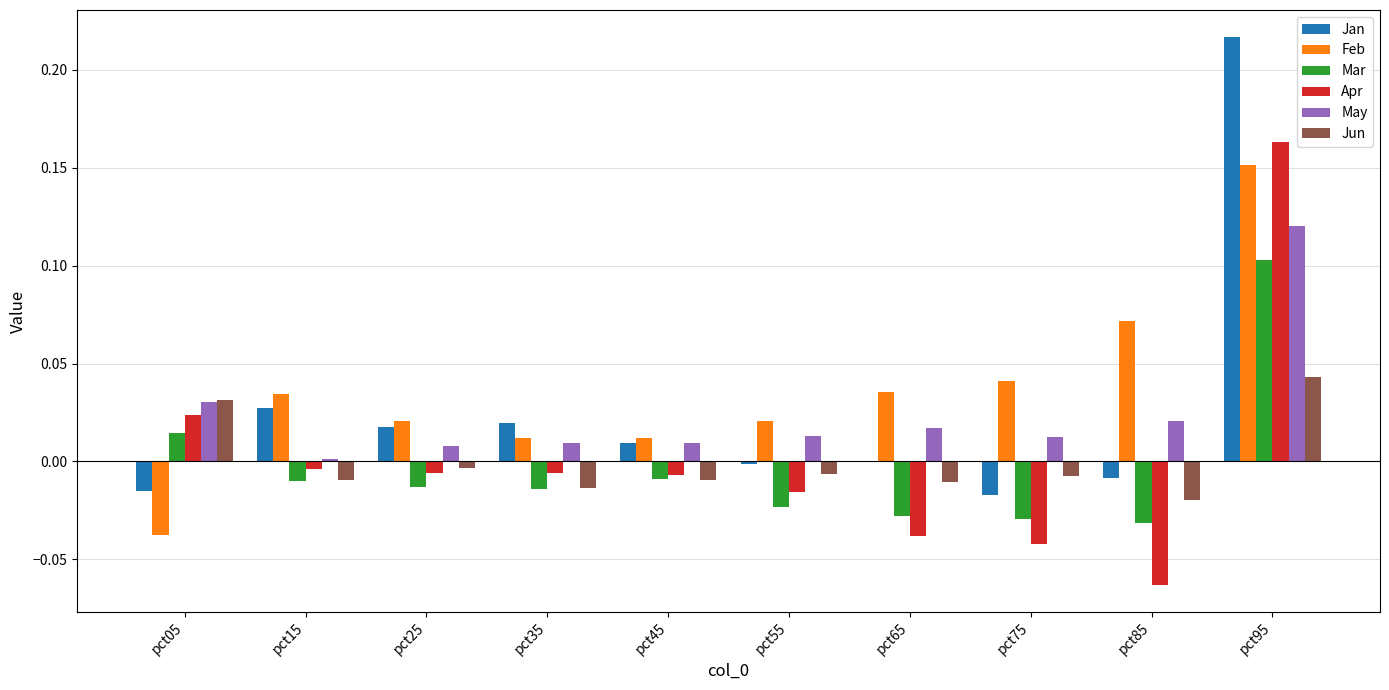

Where does the Apr series first go above 0?

pct05